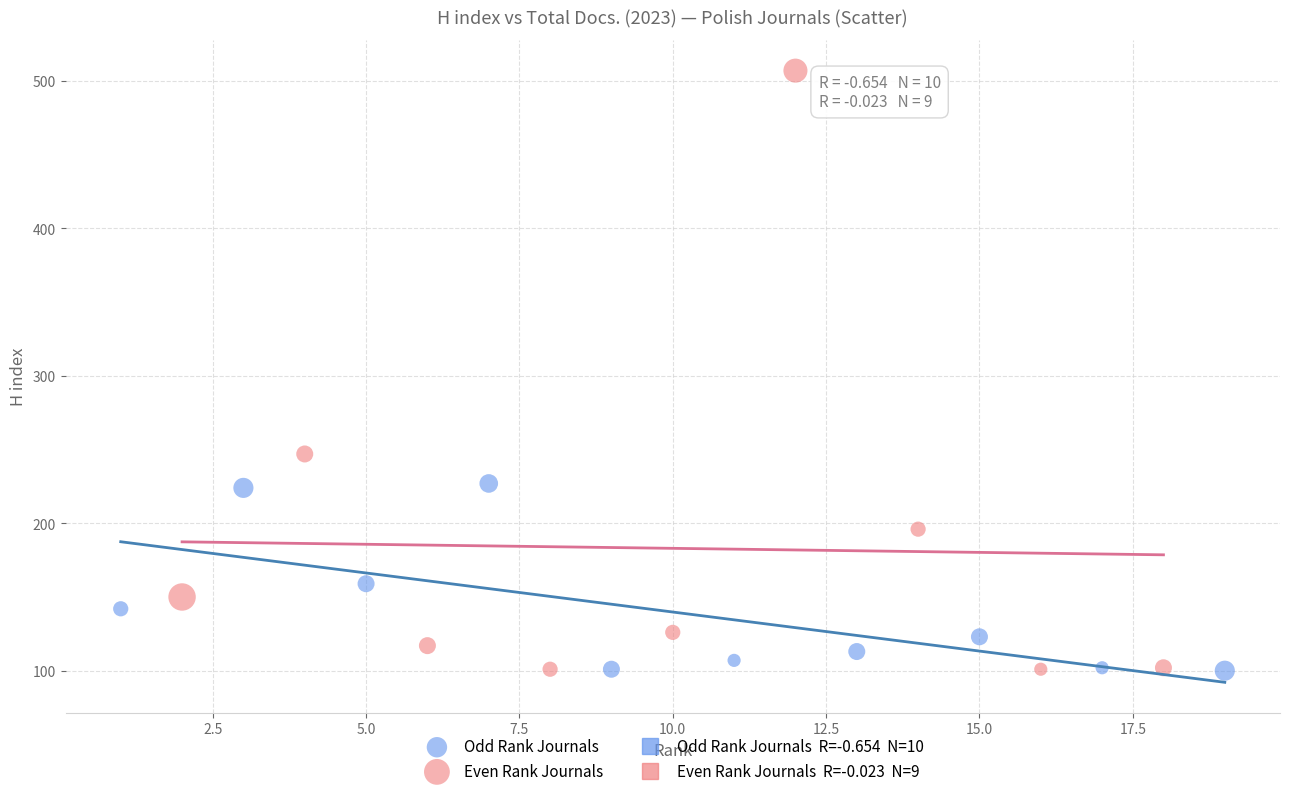

Which series has the widest spread of Y values?

Even Rank Journals